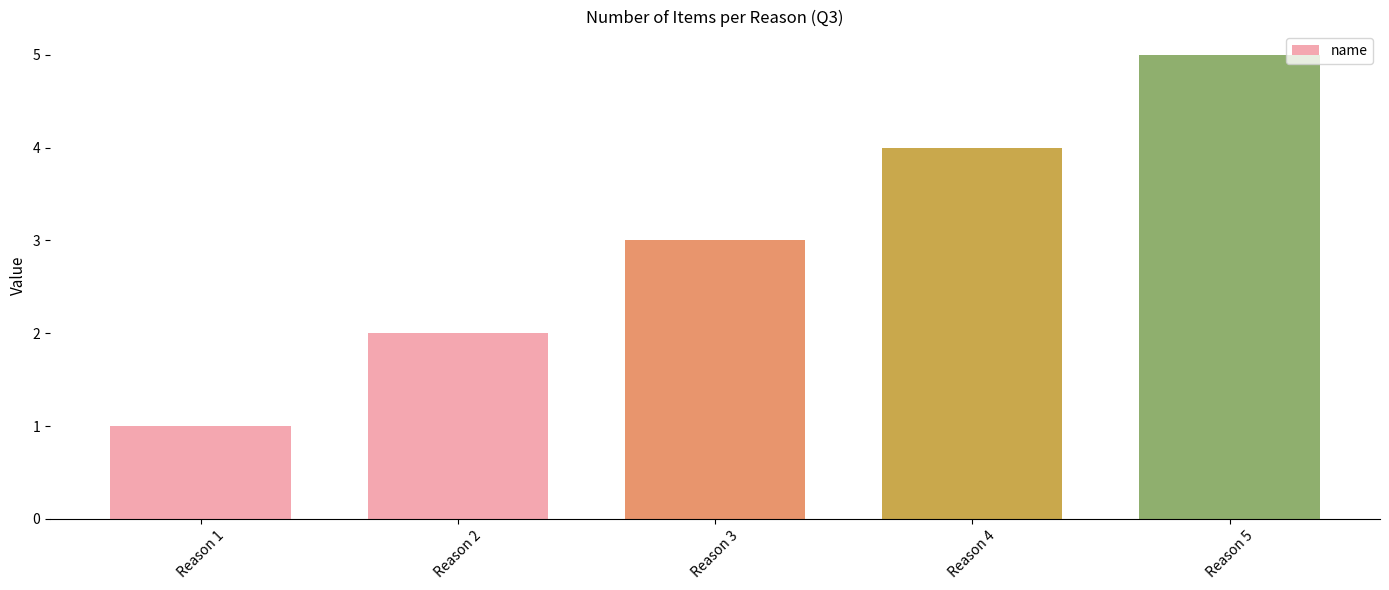

Count the values in the range 2 to 4.

3